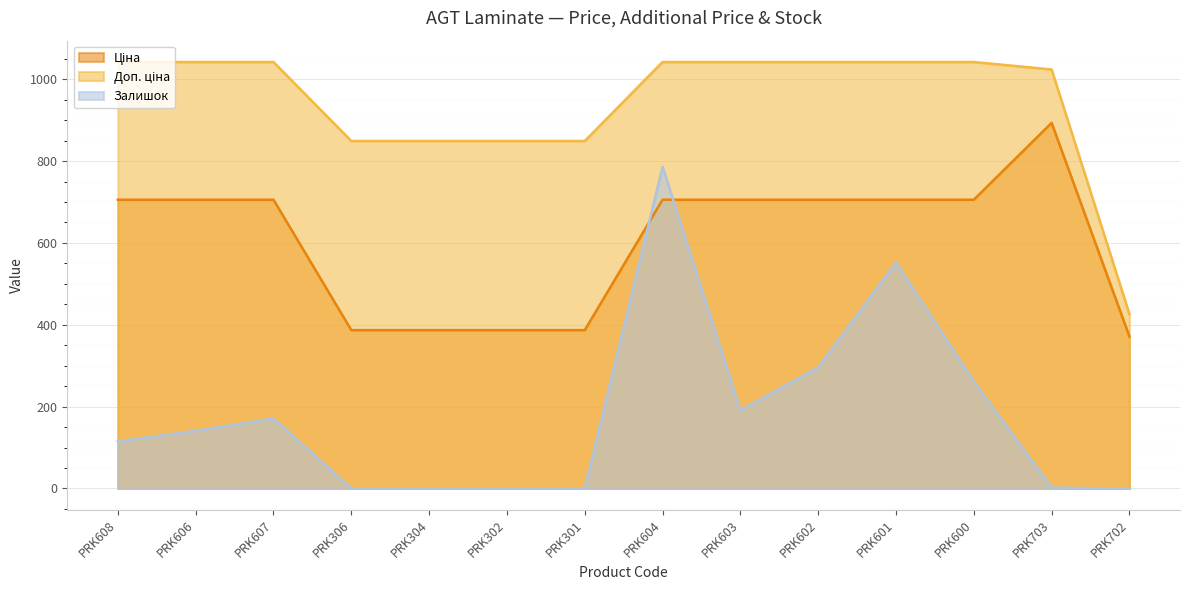

True or false: Залишок and Доп. ціна cross at least once.

False